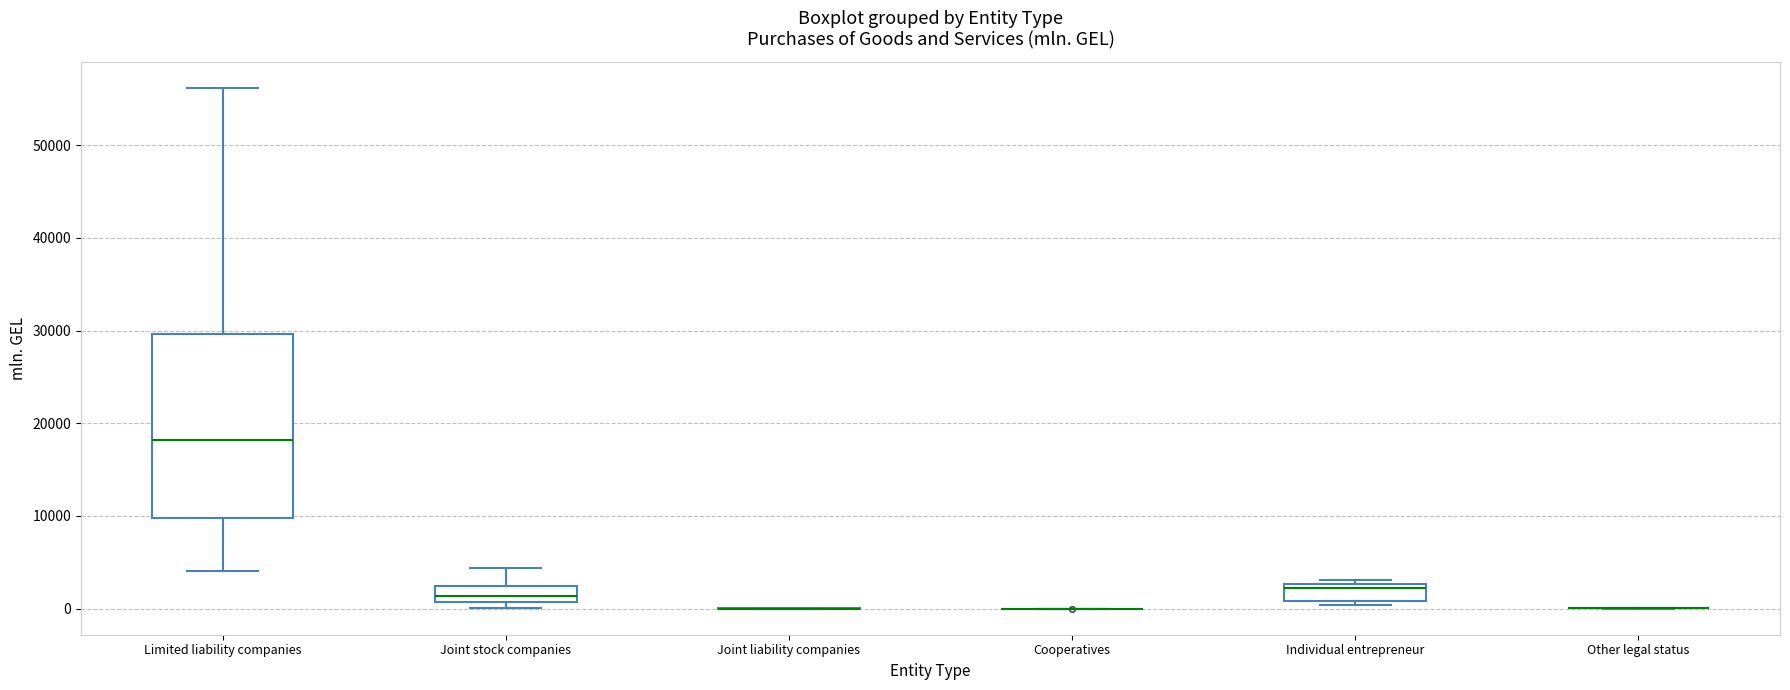

Reading left to right, read every box against the y-axis: the position of its median line, the range the box covers, and the ends of its whiskers. The values are not printed on the chart, so give them approximately, as read against the axis.

Limited liability companies: median 18000, box 10000 to 30000, whiskers 4000 to 56000
Joint stock companies: median 1000 (inside the box), box 1000 to 2000, whiskers 0 to 4000
Joint liability companies: box collapsed to a line at 0, whiskers 0 to 0
Cooperatives: box collapsed to a line at 0, whiskers 0 to 0
Individual entrepreneur: median 2000, box 1000 to 3000, whiskers 0 to 3000 (just above the box's upper edge)
Other legal status: box collapsed to a line at 0, whiskers 0 to 0